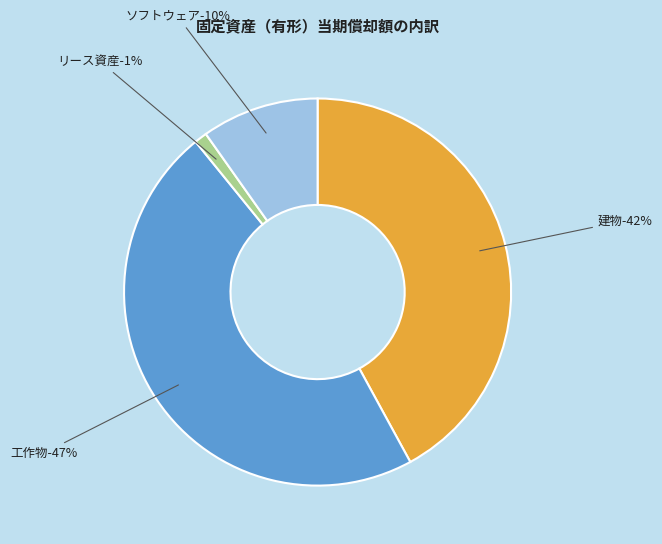

Combined, do 工作物 and 建物 account for over 50%?

Yes